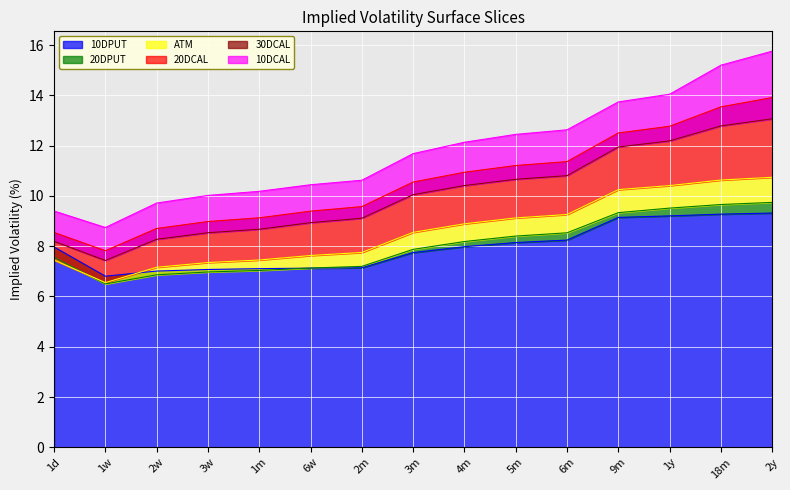

Reading right to left, transcribe all the data shown in this chart.

10DPUT: 2y=9.3	18m=9.3	1y=9.2	9m=9.1	6m=8.2	5m=8.1	4m=8.0	3m=7.7	2m=7.1	6w=7.1	1m=7.1	3w=7.1	2w=7.0	1w=6.8	1d=8.0
20DPUT: 2y=9.7	18m=9.7	1y=9.5	9m=9.3	6m=8.5	5m=8.4	4m=8.2	3m=7.9	2m=7.2	6w=7.1	1m=7.0	3w=7.0	2w=6.9	1w=6.5	1d=7.6
ATM: 2y=10.7	18m=10.6	1y=10.4	9m=10.2	6m=9.3	5m=9.1	4m=8.9	3m=8.6	2m=7.8	6w=7.6	1m=7.5	3w=7.3	2w=7.2	1w=6.5	1d=7.5
20DCAL: 2y=13.9	18m=13.5	1y=12.8	9m=12.5	6m=11.4	5m=11.2	4m=10.9	3m=10.6	2m=9.6	6w=9.4	1m=9.1	3w=9.0	2w=8.7	1w=7.8	1d=8.5
30DCAL: 2y=13.1	18m=12.8	1y=12.2	9m=11.9	6m=10.8	5m=10.7	4m=10.4	3m=10.0	2m=9.1	6w=8.9	1m=8.7	3w=8.5	2w=8.3	1w=7.4	1d=8.2
10DCAL: 2y=15.8	18m=15.2	1y=14.0	9m=13.7	6m=12.6	5m=12.4	4m=12.1	3m=11.7	2m=10.6	6w=10.4	1m=10.2	3w=10.0	2w=9.7	1w=8.7	1d=9.4